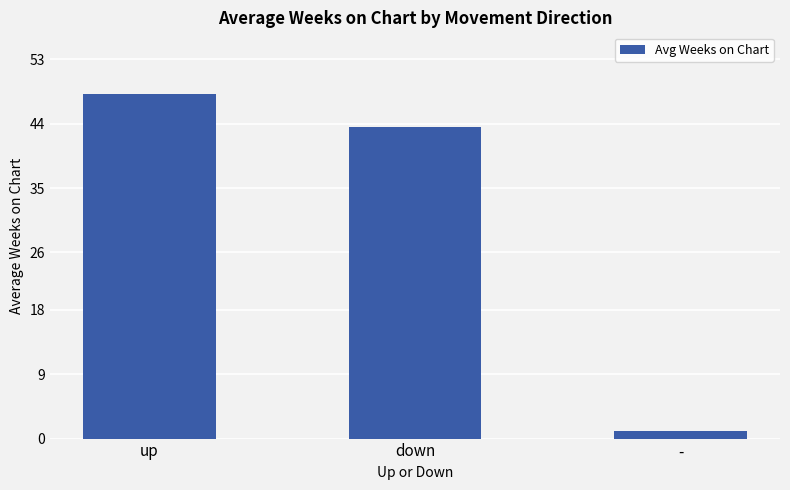

Rank the categories by value from highest to lowest.

up, down, -